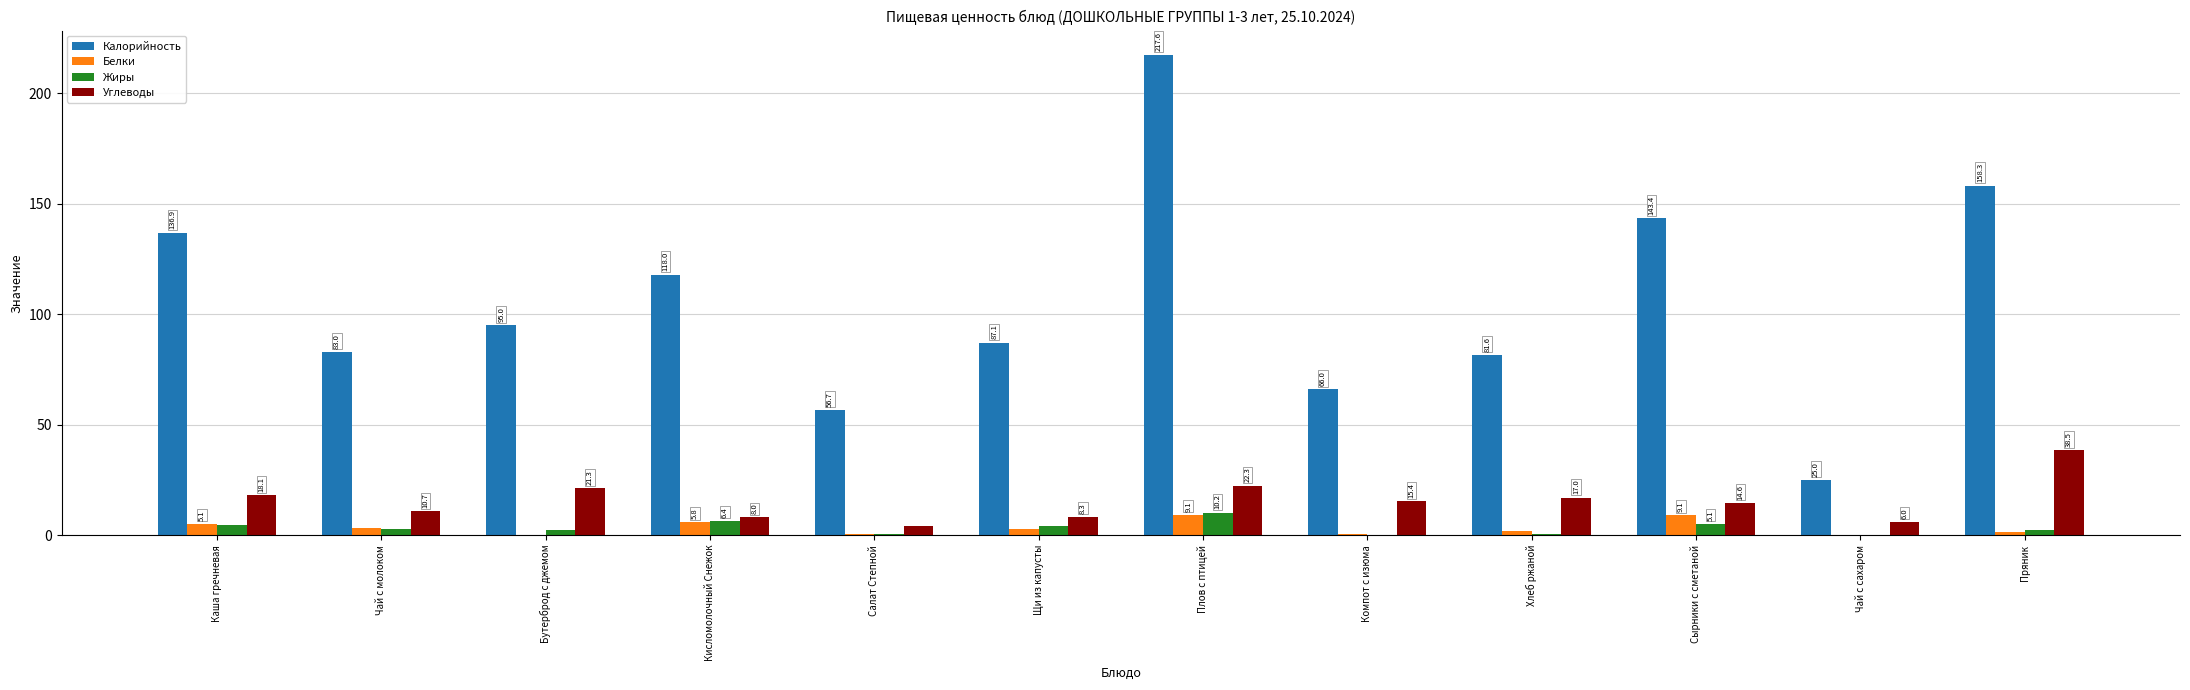

How many values in the Углеводы series exceed 15?

6